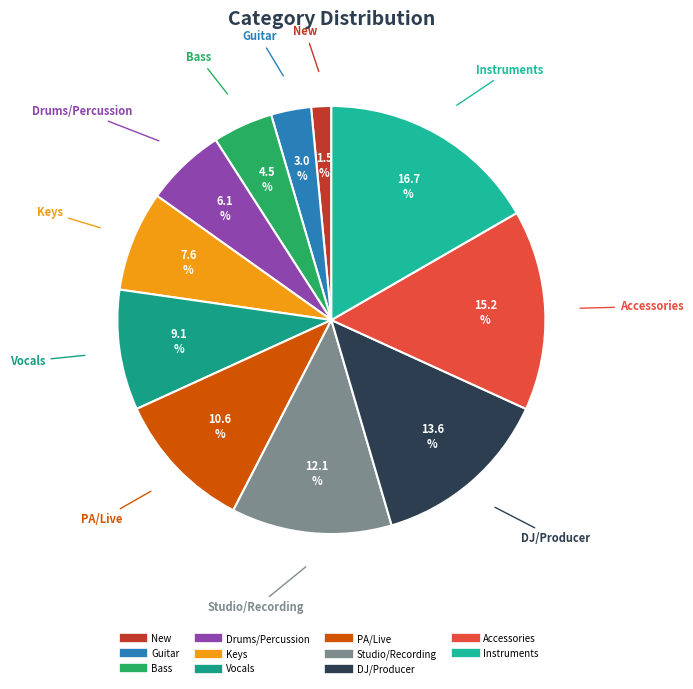

Combined, do Studio/Recording and Instruments account for over 50%?

No